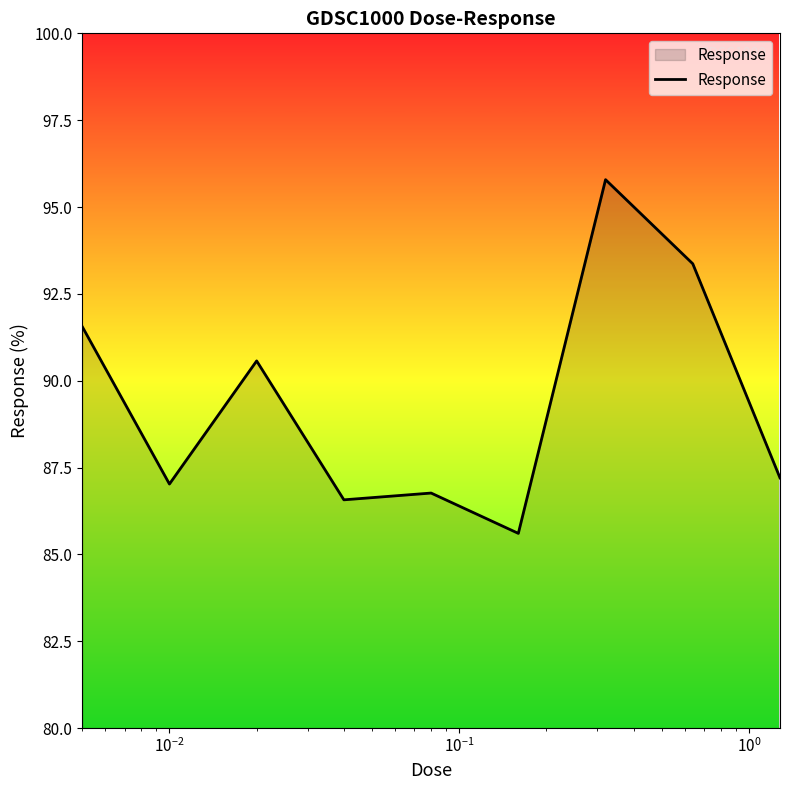

Reading left to right, what are all the values shown in this chart?

91.6	87.0	90.6	86.6	86.8	85.6	95.8	93.4	87.2